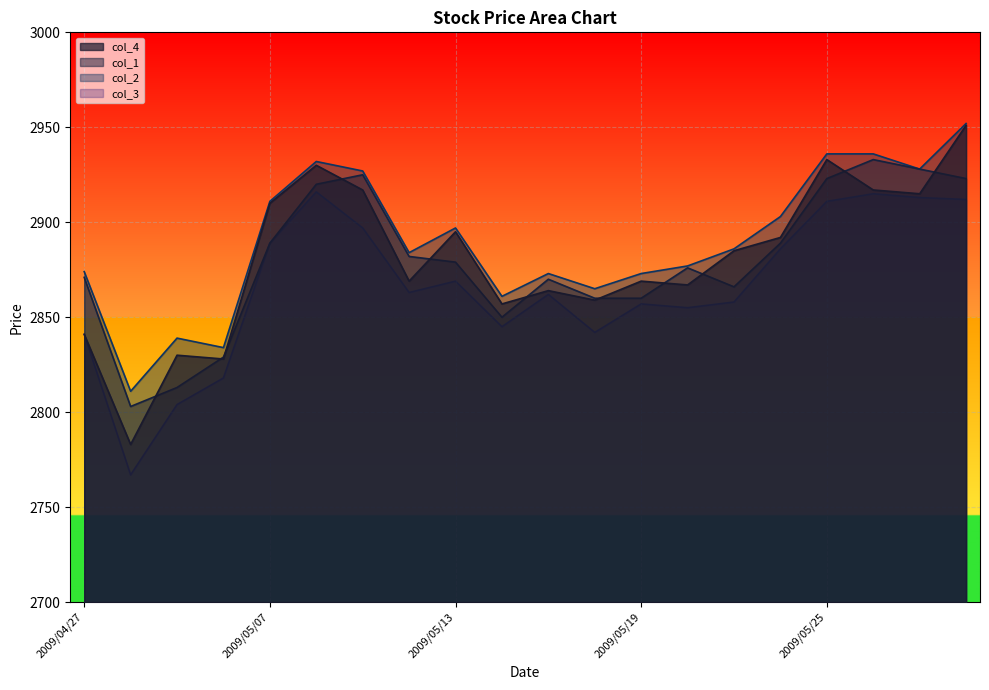

At how many categories does at least one series exceed 2791?

20